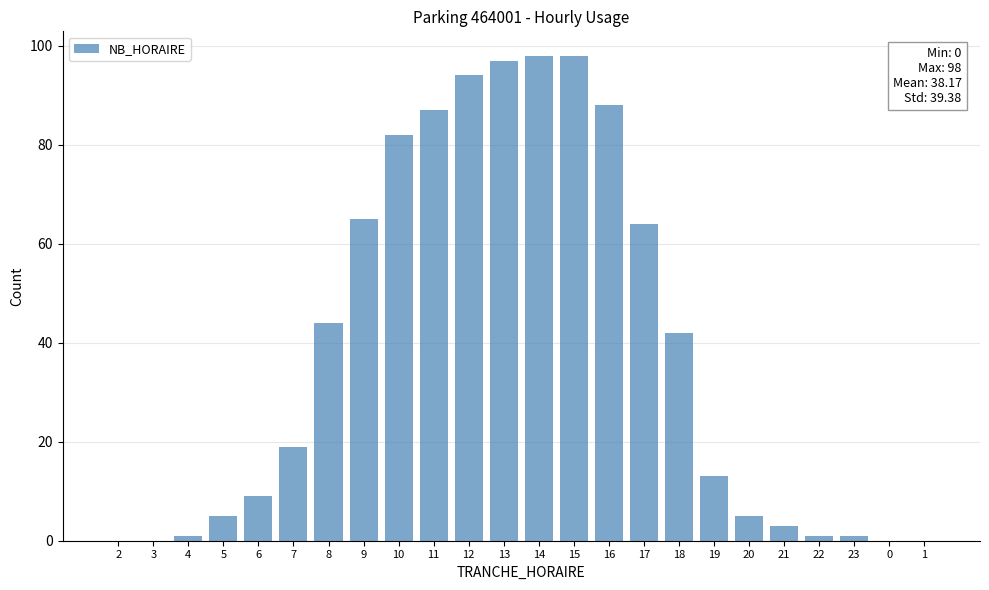

What is the maximum value shown in the chart?

98